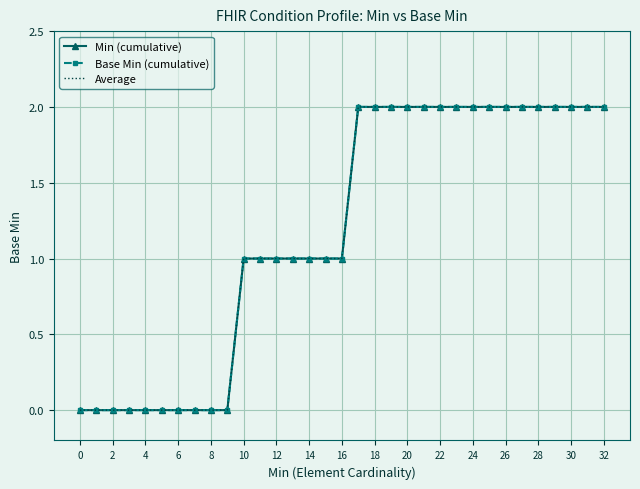

How many data points in Average are less than 1?

10